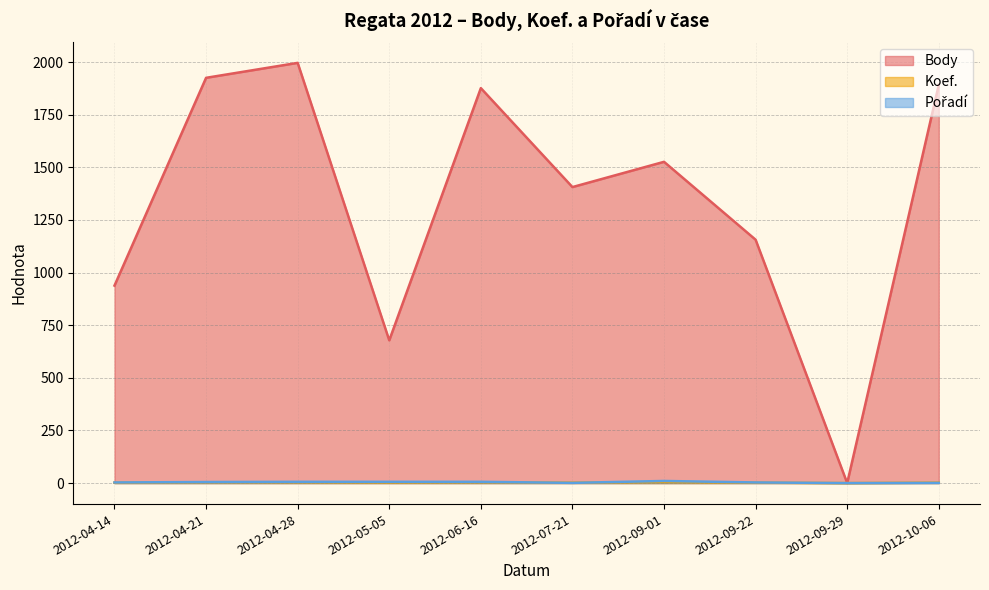

True or false: Body and Koef. cross at least once.

False